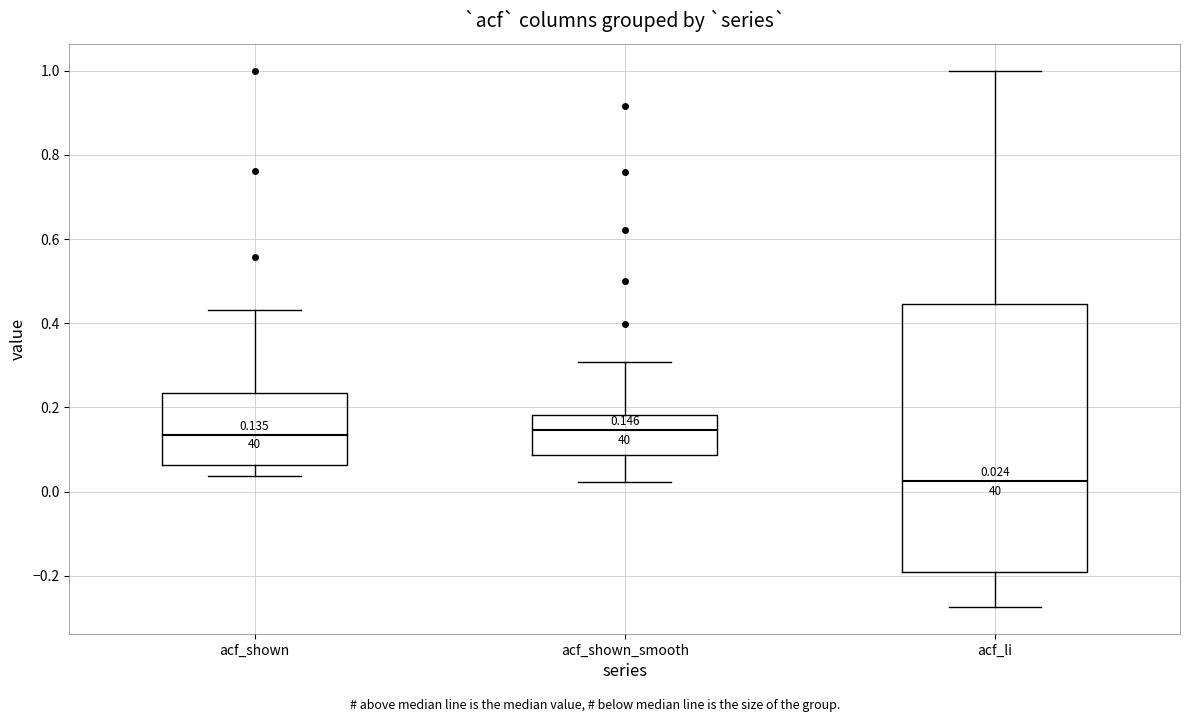

Which box is the tallest, from its lower edge to its upper edge?

acf_li